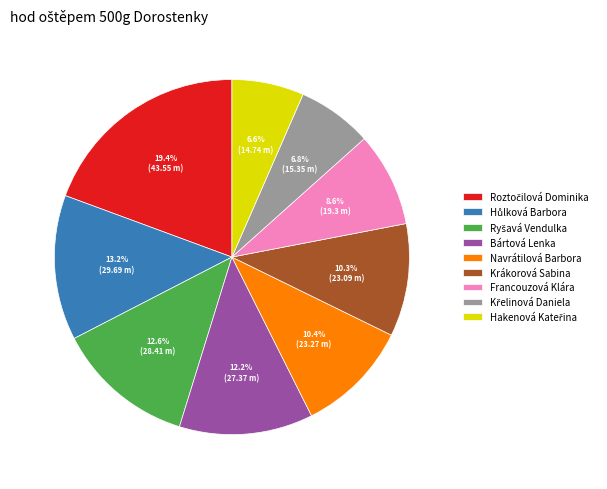

Which has a higher value, Francouzová Klára or Navrátilová Barbora?

Navrátilová Barbora